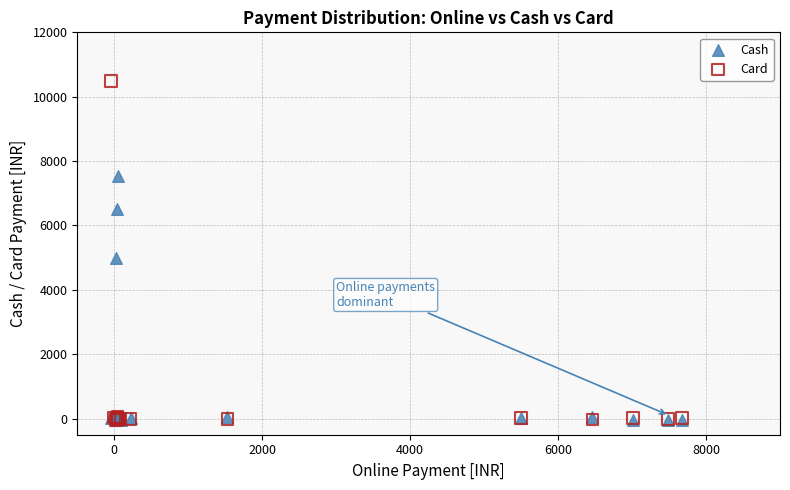

Across all series, what Y value is closest to 5225?

4985.5